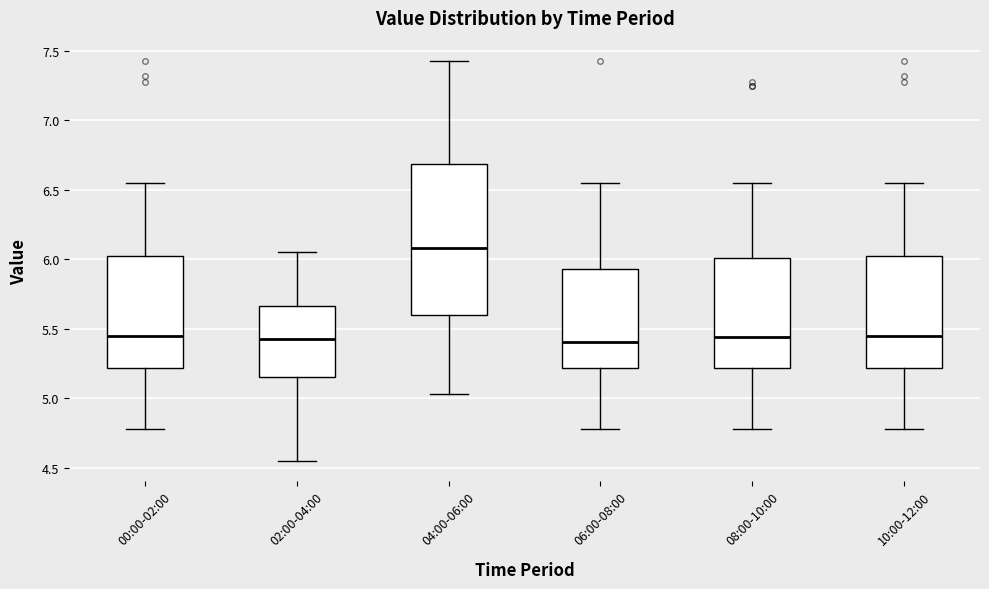

Comparing the boxes themselves (not the whiskers), which one is the tallest?

04:00-06:00